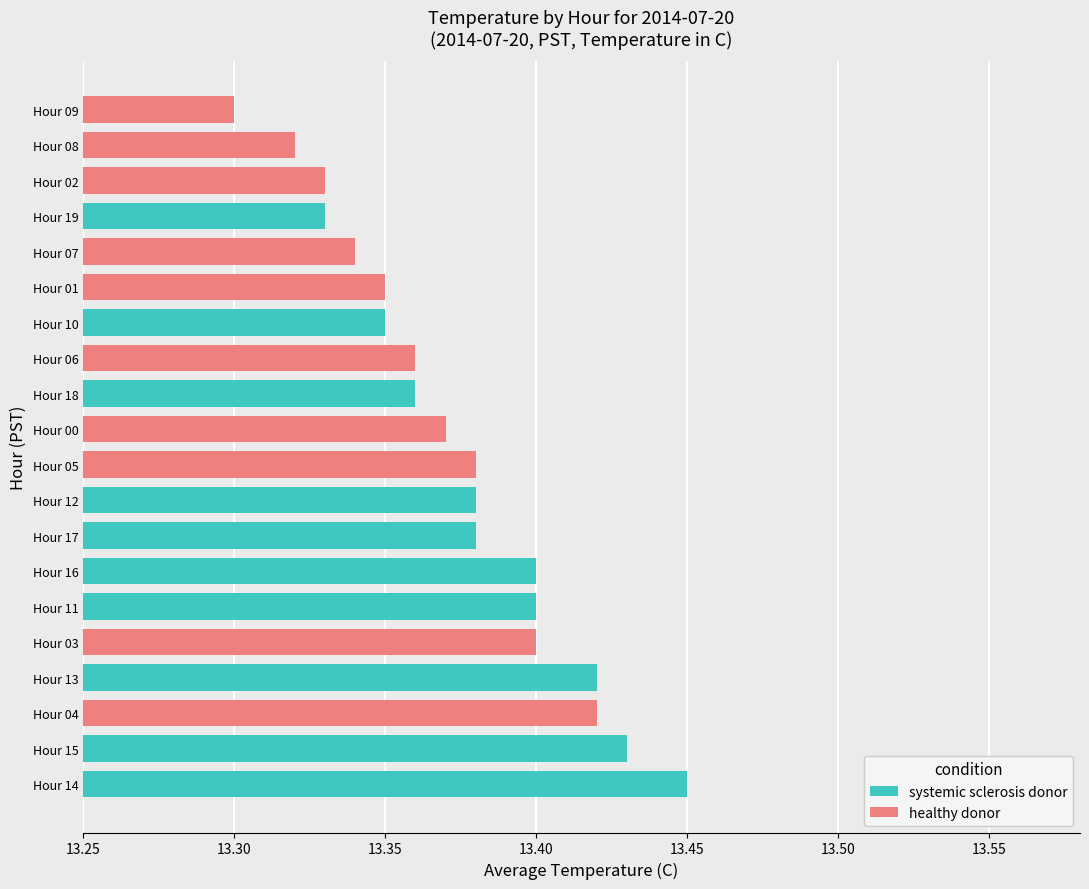

What is the difference between the maximum and minimum values in the systemic sclerosis donor series?

0.2